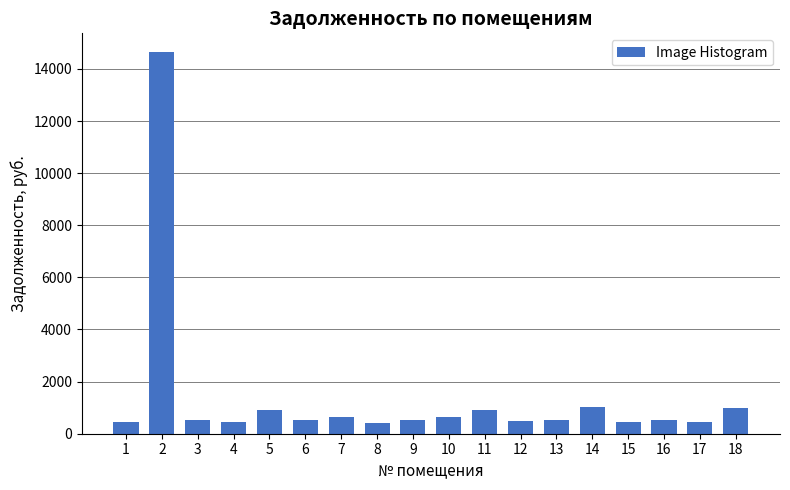

What is the ratio of the value at 6 to the value at 4?

1.1